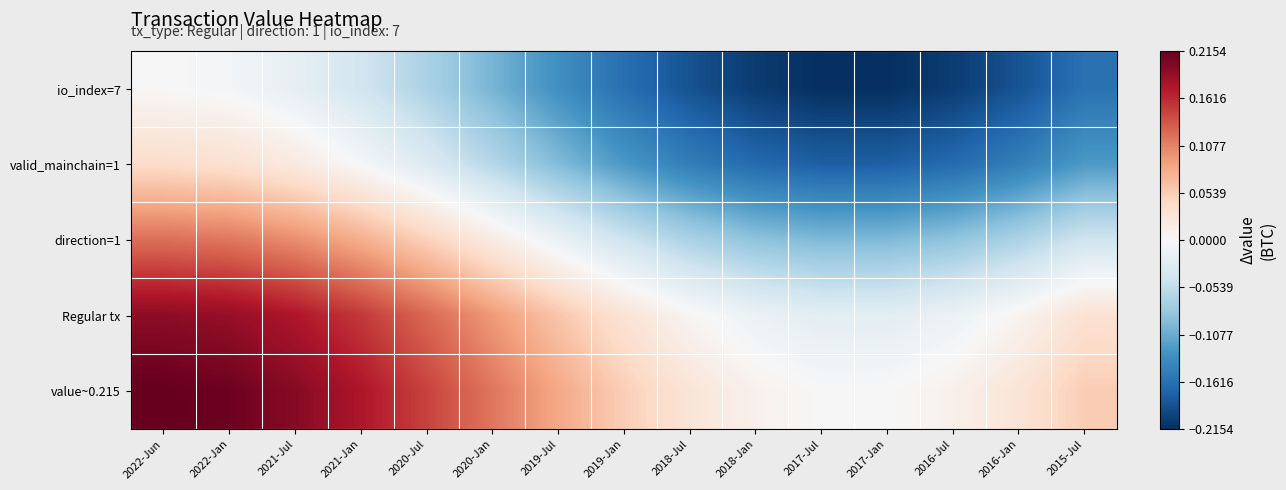

Reading left to right, transcribe all the data shown in this chart.

io_index=7: 2022-Jun=0.0	2022-Jan=-0.0	2021-Jul=-0.0	2021-Jan=-0.0	2020-Jul=-0.1	2020-Jan=-0.1	2019-Jul=-0.1	2019-Jan=-0.2	2018-Jul=-0.2	2018-Jan=-0.2	2017-Jul=-0.2	2017-Jan=-0.2	2016-Jul=-0.2	2016-Jan=-0.2	2015-Jul=-0.2
valid_mainchain=1: 2022-Jun=0.0	2022-Jan=0.0	2021-Jul=0.0	2021-Jan=-0.0	2020-Jul=-0.0	2020-Jan=-0.1	2019-Jul=-0.1	2019-Jan=-0.1	2018-Jul=-0.1	2018-Jan=-0.2	2017-Jul=-0.2	2017-Jan=-0.2	2016-Jul=-0.2	2016-Jan=-0.1	2015-Jul=-0.1
direction=1: 2022-Jun=0.1	2022-Jan=0.1	2021-Jul=0.1	2021-Jan=0.1	2020-Jul=0.0	2020-Jan=0.0	2019-Jul=-0.0	2019-Jan=-0.0	2018-Jul=-0.1	2018-Jan=-0.1	2017-Jul=-0.1	2017-Jan=-0.1	2016-Jul=-0.1	2016-Jan=-0.1	2015-Jul=-0.0
Regular tx: 2022-Jun=0.2	2022-Jan=0.2	2021-Jul=0.2	2021-Jan=0.2	2020-Jul=0.1	2020-Jan=0.1	2019-Jul=0.1	2019-Jan=0.0	2018-Jul=0.0	2018-Jan=-0.0	2017-Jul=-0.0	2017-Jan=-0.0	2016-Jul=-0.0	2016-Jan=0.0	2015-Jul=0.0
value~0.215: 2022-Jun=0.2	2022-Jan=0.2	2021-Jul=0.2	2021-Jan=0.2	2020-Jul=0.1	2020-Jan=0.1	2019-Jul=0.1	2019-Jan=0.1	2018-Jul=0.0	2018-Jan=0.0	2017-Jul=0.0	2017-Jan=0.0	2016-Jul=0.0	2016-Jan=0.0	2015-Jul=0.1